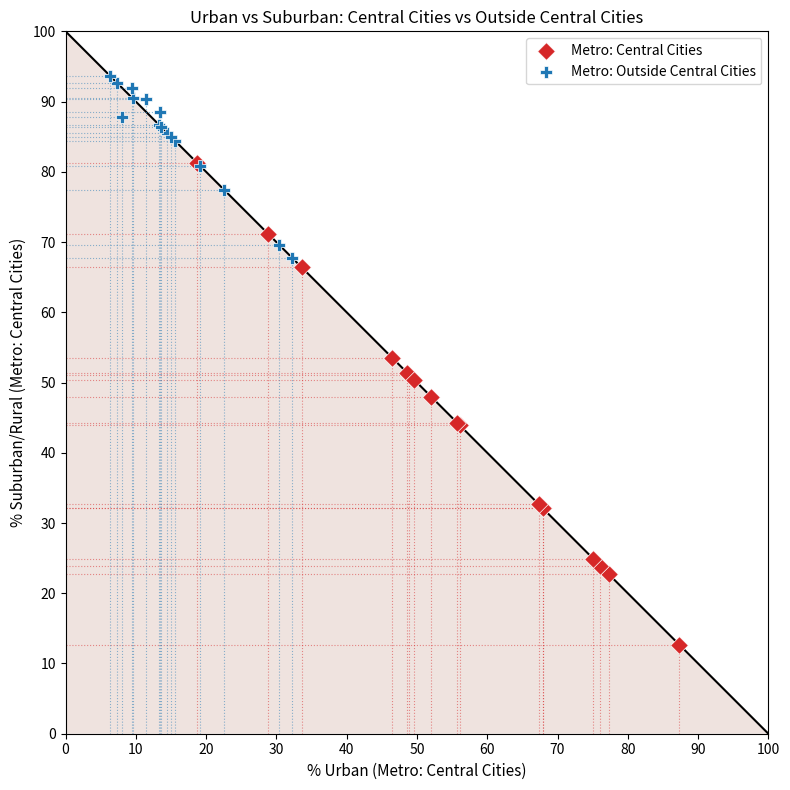

Which series has the largest Y range (max minus min)?

Metro: Central Cities